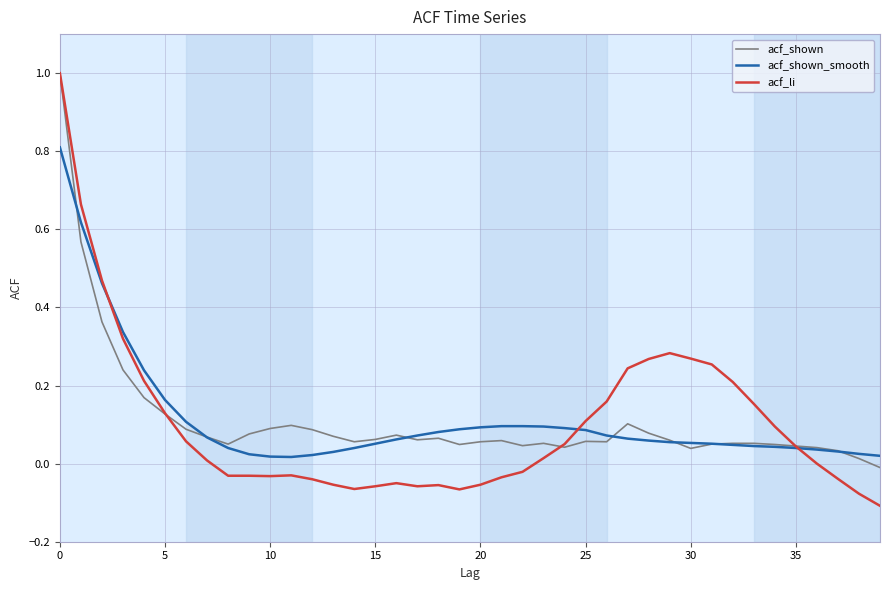

What is the highest value of the acf_shown series?

1.0